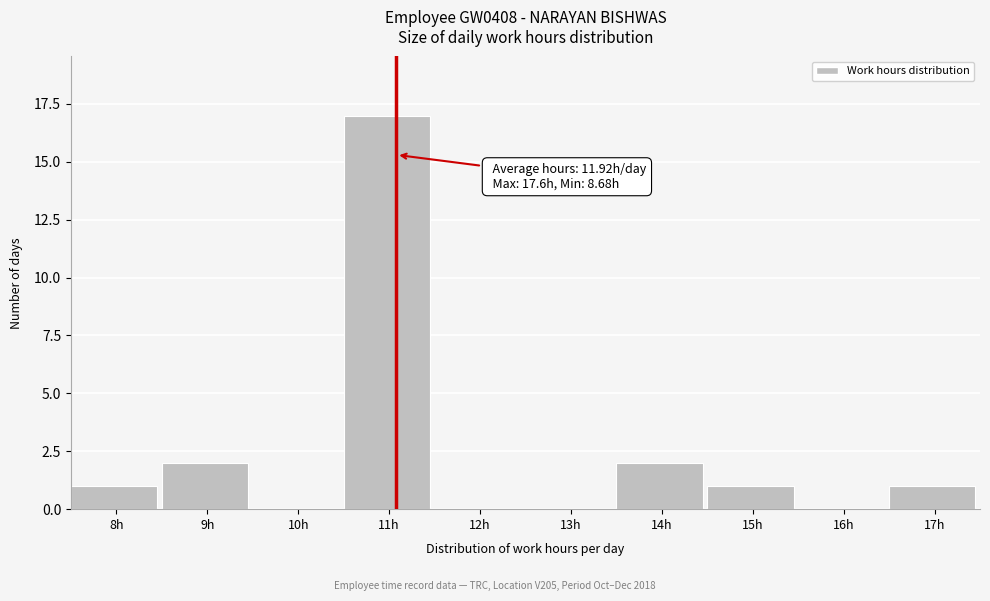

Reading left to right, transcribe all the data shown in this chart.

8h=1	9h=2	10h=0	11h=17	12h=0	13h=0	14h=2	15h=1	16h=0	17h=1